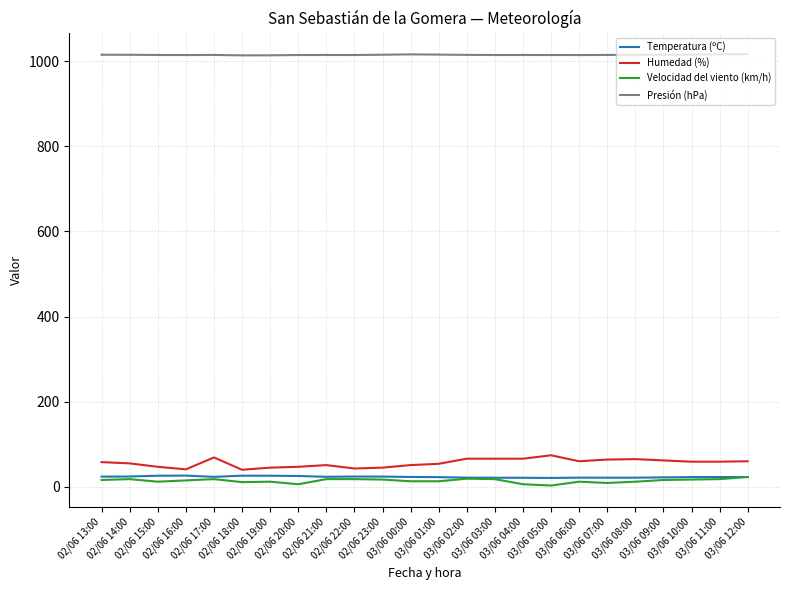

What is the greatest value displayed?

1016.2